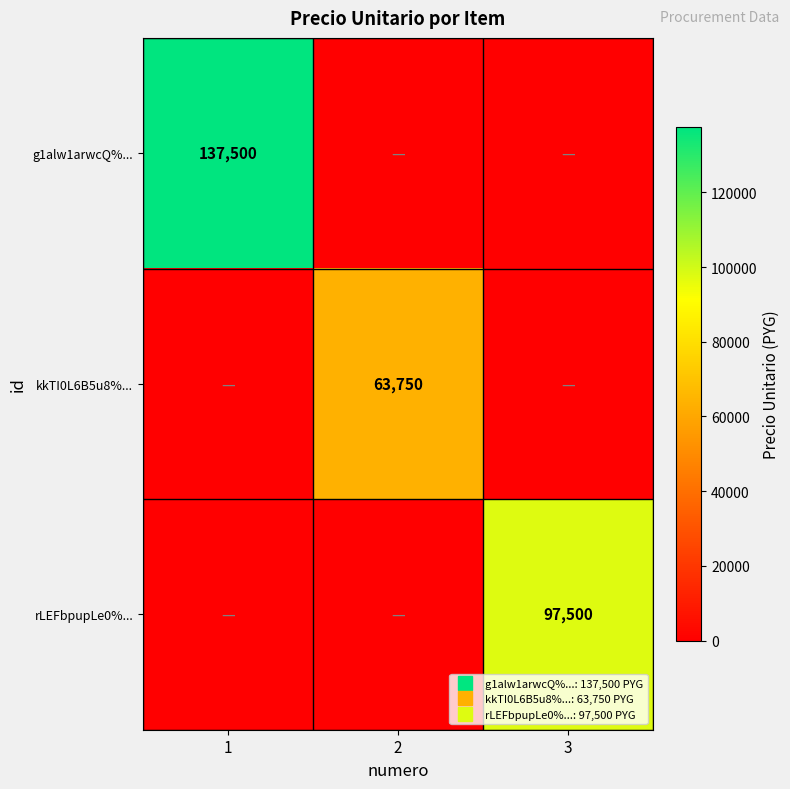

True or false: g1alw1arwcQ%... has a value of 0 at 2.

True